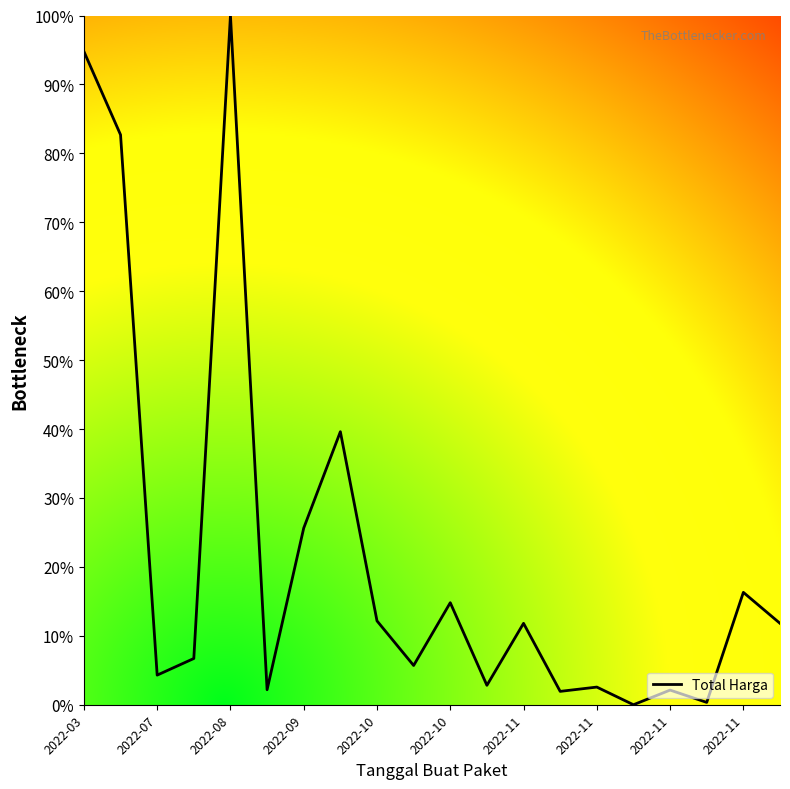

Count the number of data series in this chart.

1